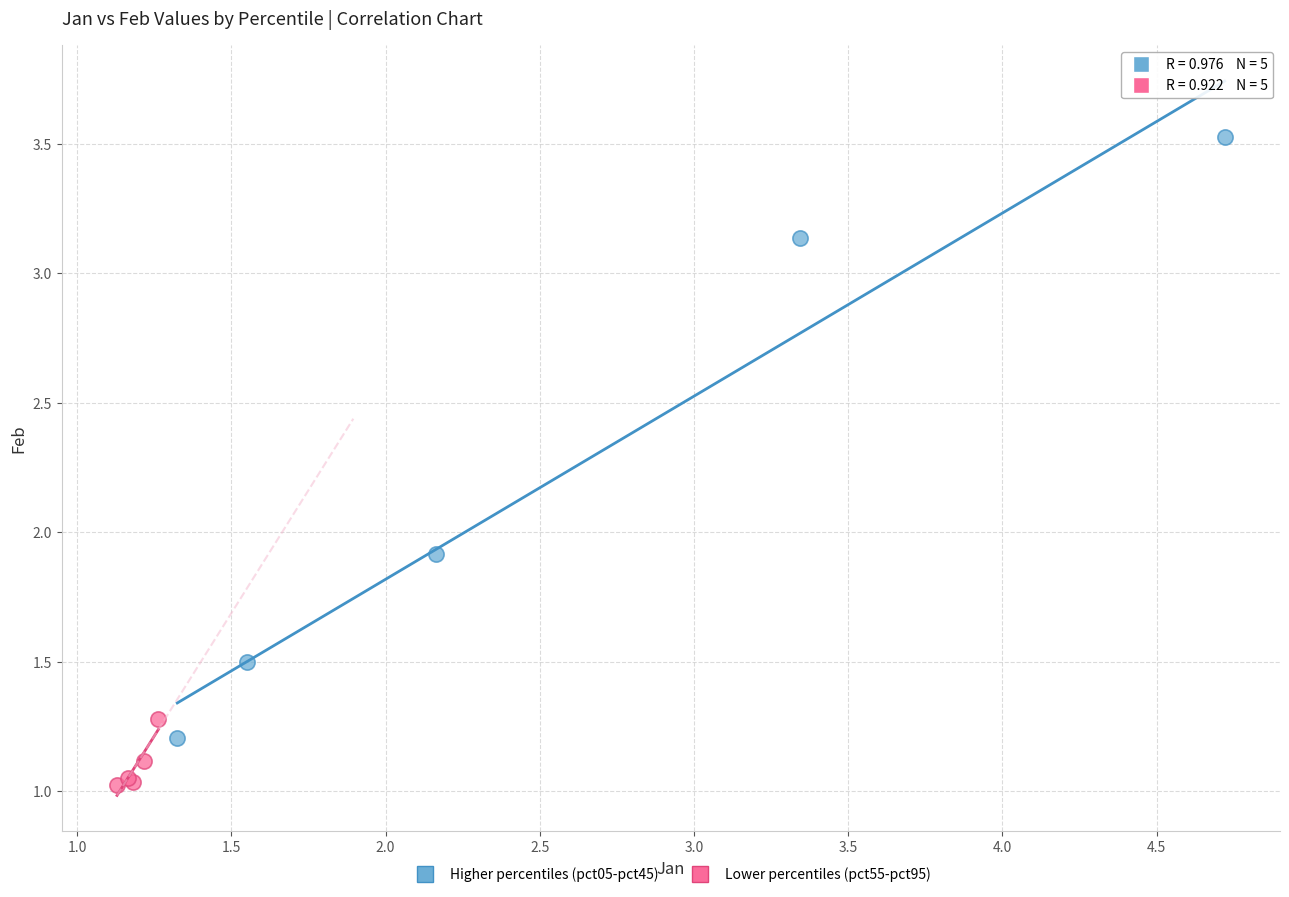

Which series contains the lowest Y value?

Lower percentiles (pct55-pct95)